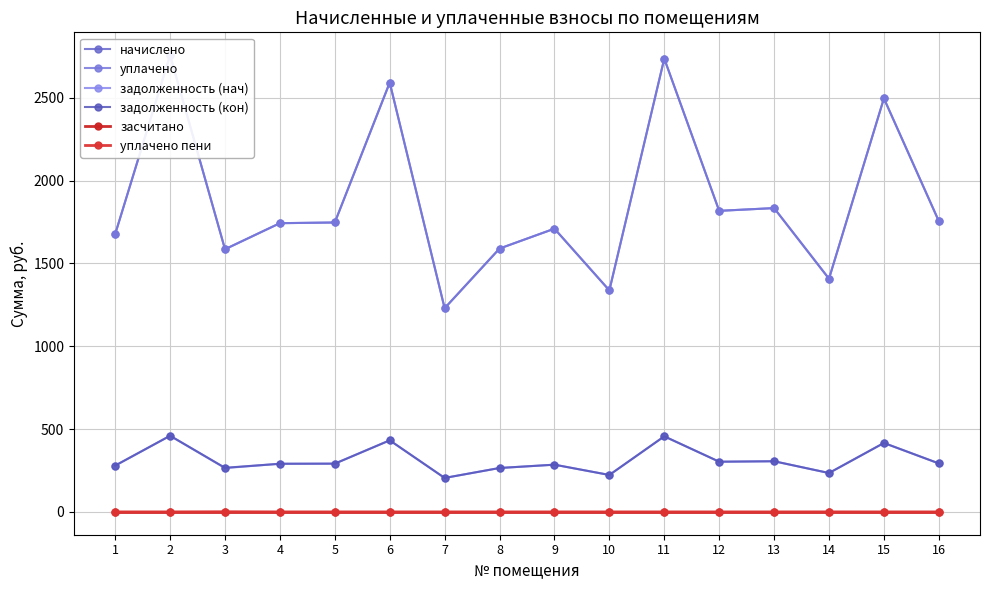

Is the value of уплачено at 3 greater than the value of начислено at 15?

No